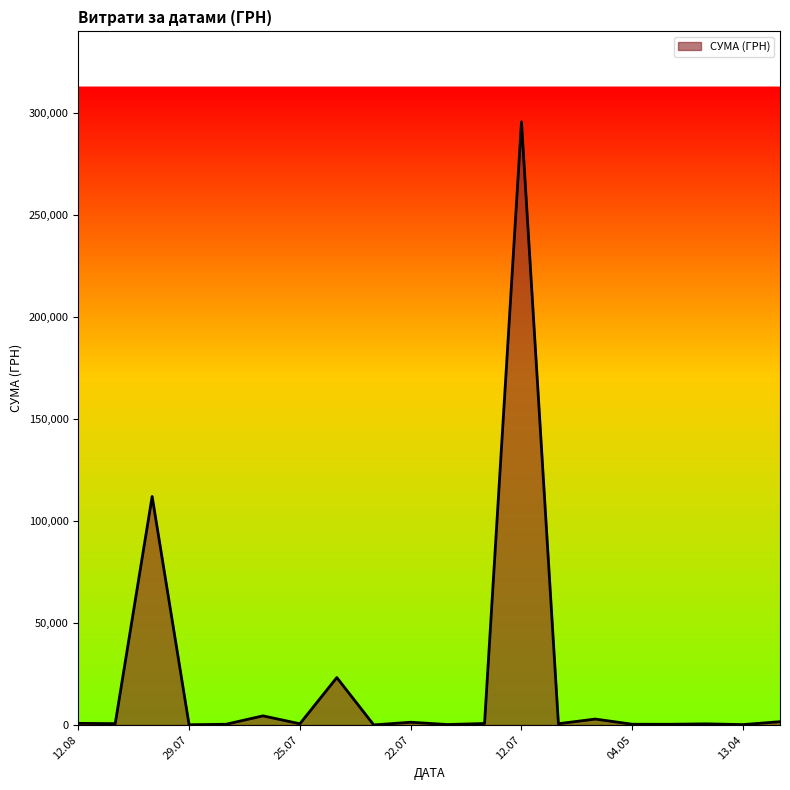

Does the chart have visible grid lines?

No